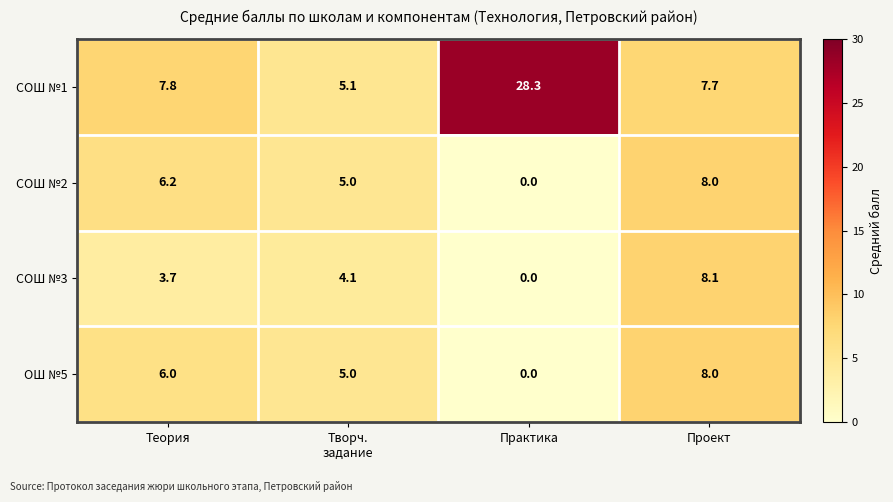

Is it true that ОШ №5 equals 6.0 at Теория?

True